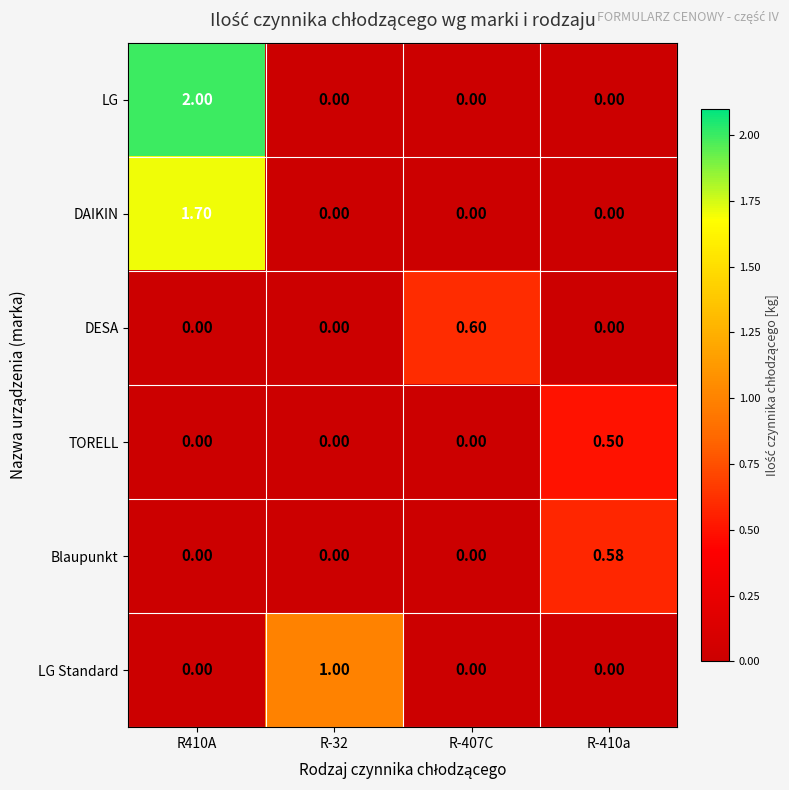

Is the value of Blaupunkt at R410A greater than the value of LG Standard at R-32?

No